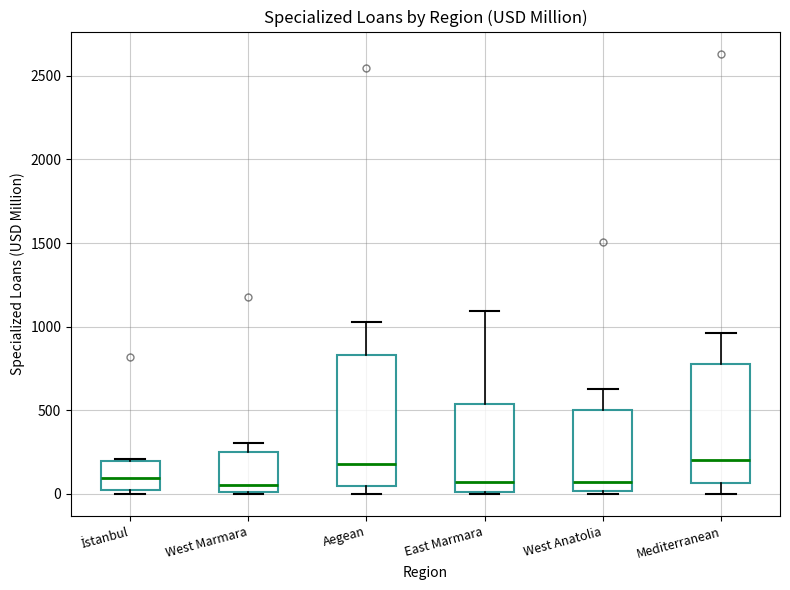

Where does the lower whisker of the box for Mediterranean end on the y-axis? The values are not printed on the chart, so give them approximately, as read against the axis.

0